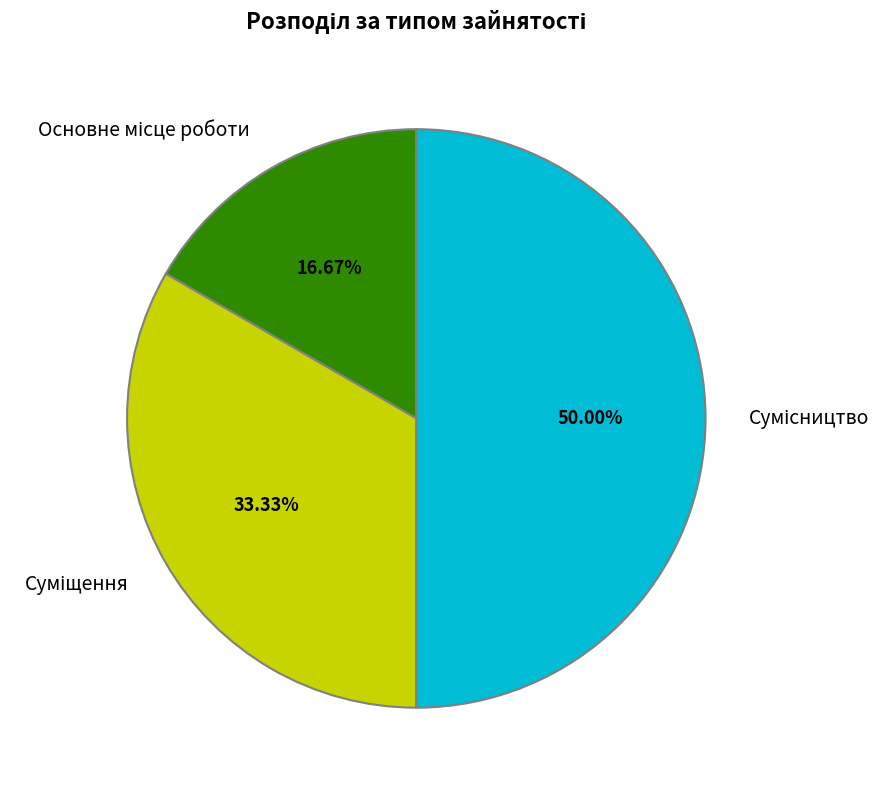

To the nearest percent, what is the difference between the largest and smallest slice percentages?

33%